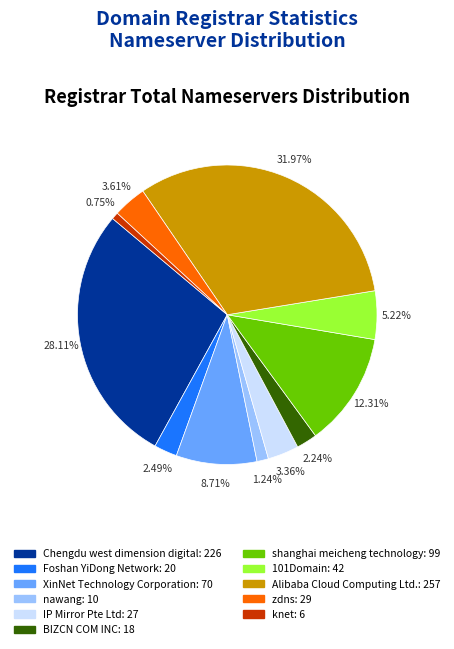

What is the largest slice in the pie chart?

Alibaba Cloud Computing Ltd.